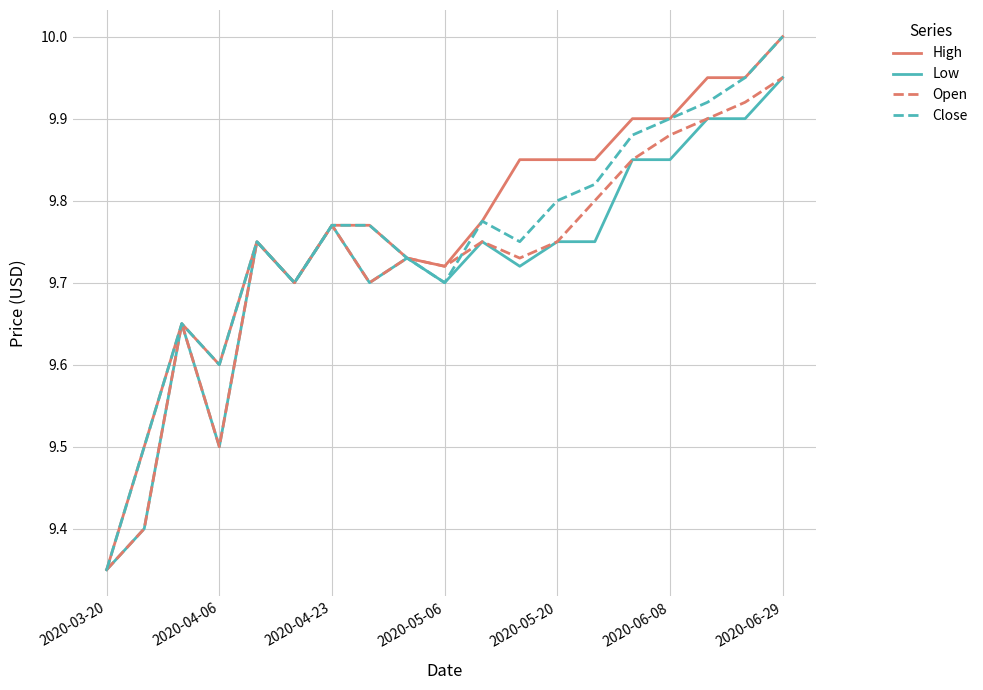

How many interior local valleys does the Close series have?

4